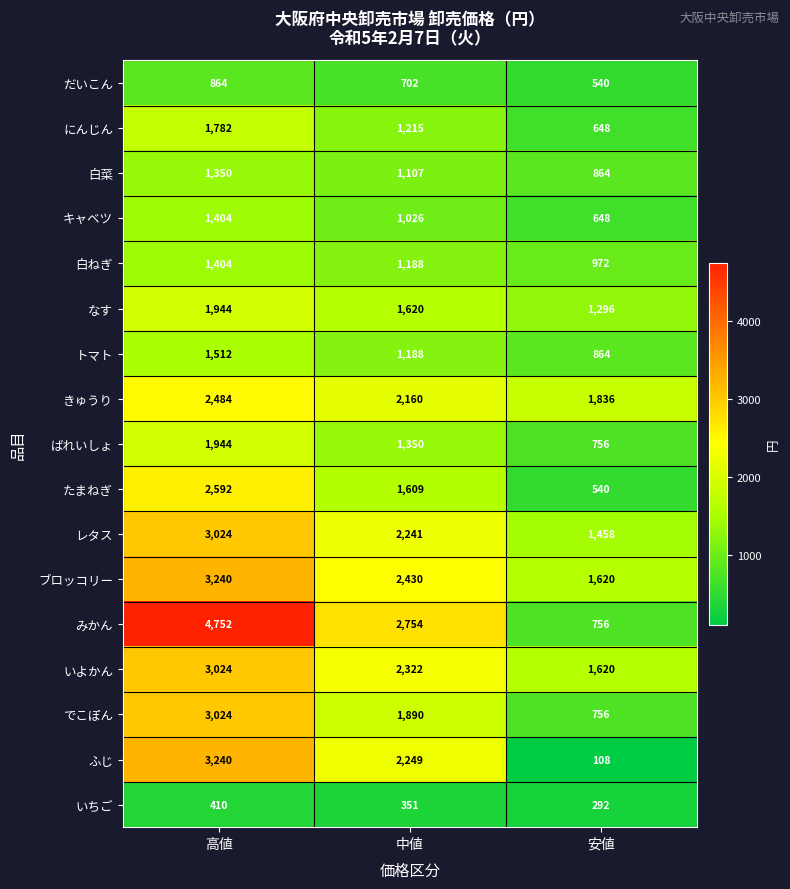

What is the difference between the highest and lowest values at 安値?

1728